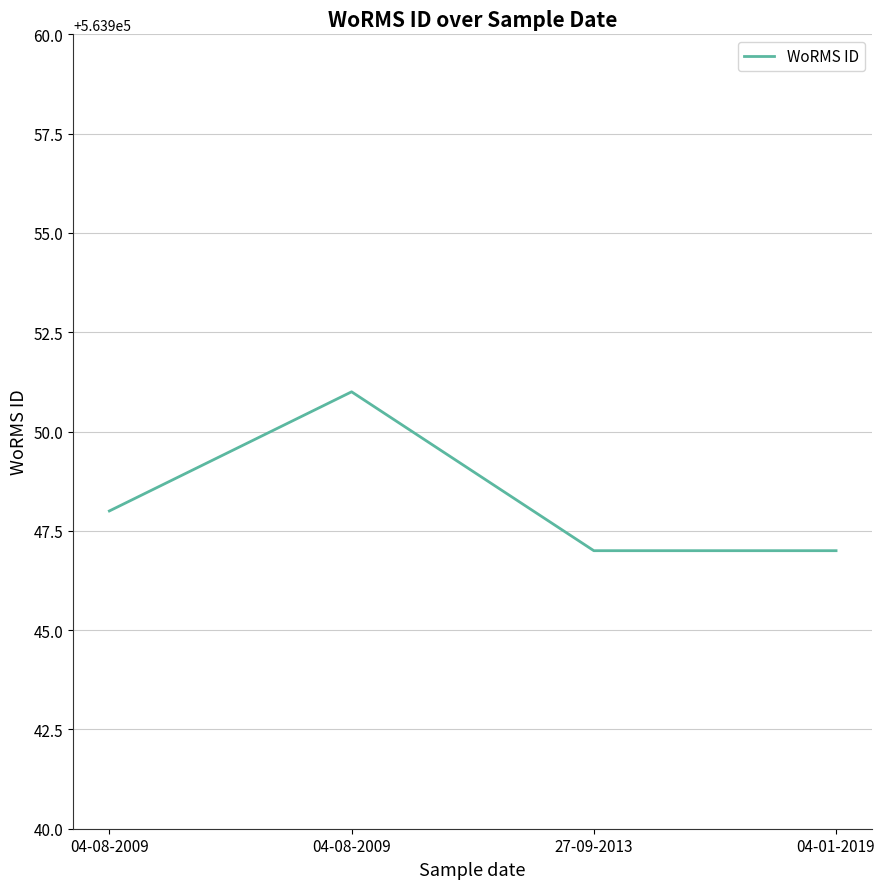

How many distinct data groups are displayed?

1